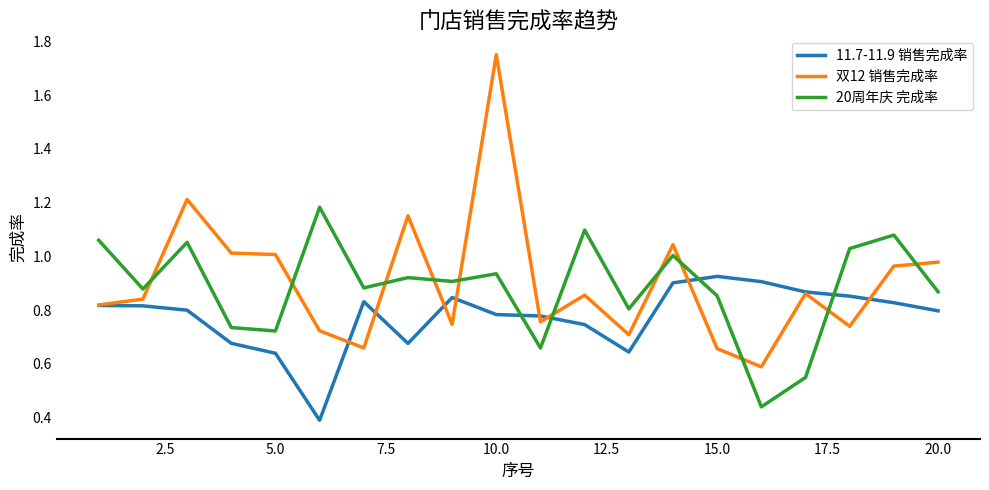

True or false: 11.7-11.9 销售完成率 and 双12 销售完成率 cross at least once.

True